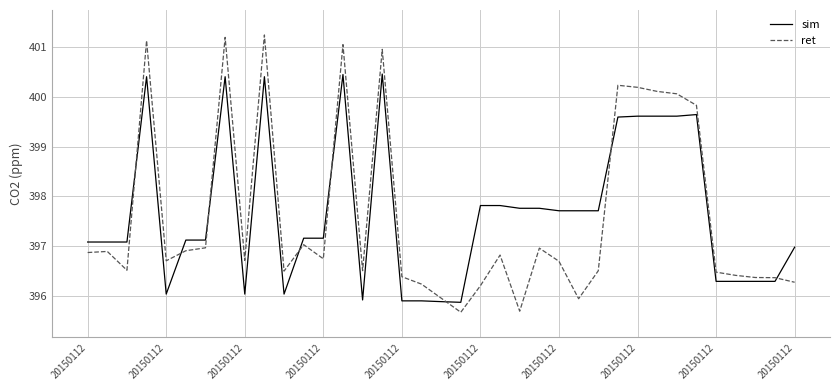

What is the maximum value shown in the chart?

401.2